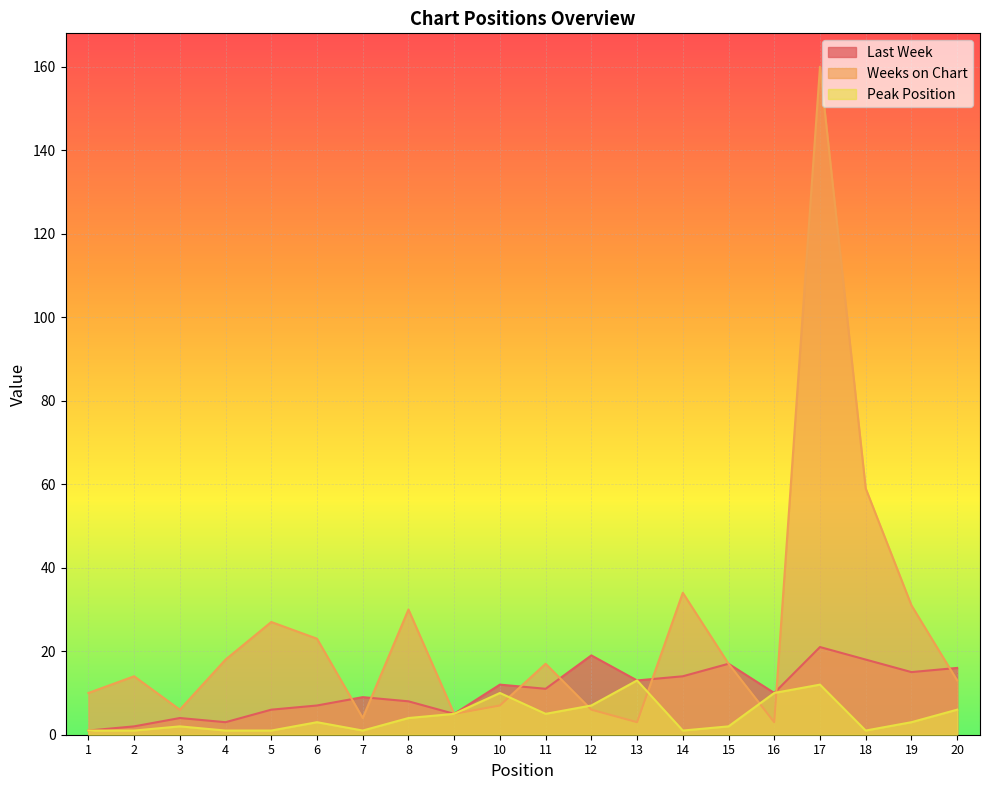

Which series ends up on top after the final intersection of Peak Position and Weeks on Chart?

Weeks on Chart